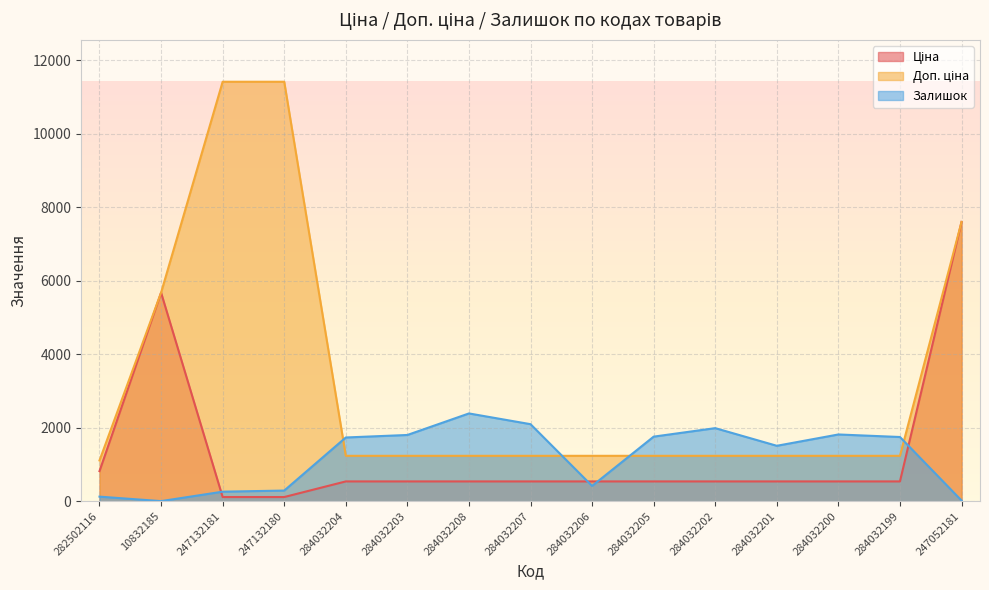

What is the highest value of the Залишок series?

2388.0